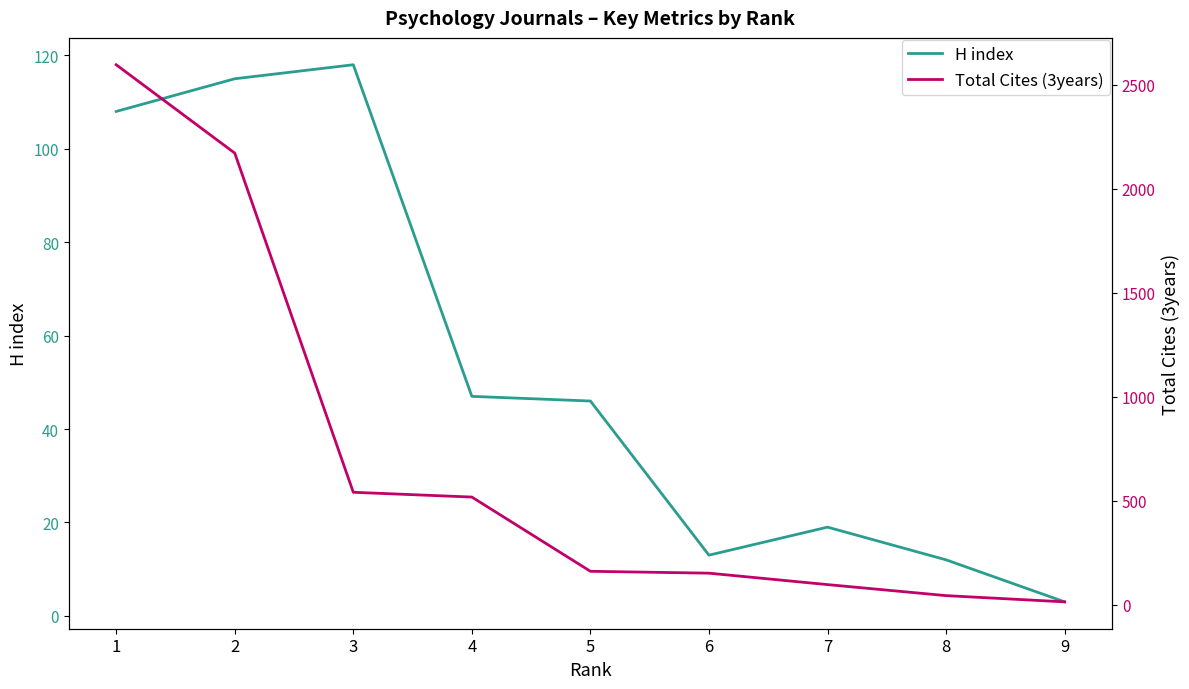

List the series in order of their overall mean, lowest first.

H index, Total Cites (3years)